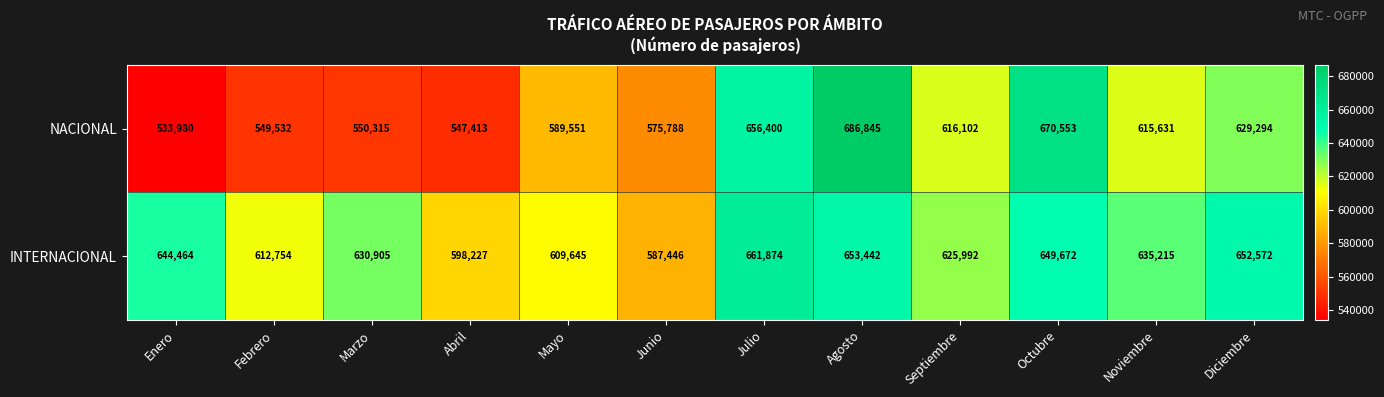

What is the spread (max minus min) of values at Junio?

11658